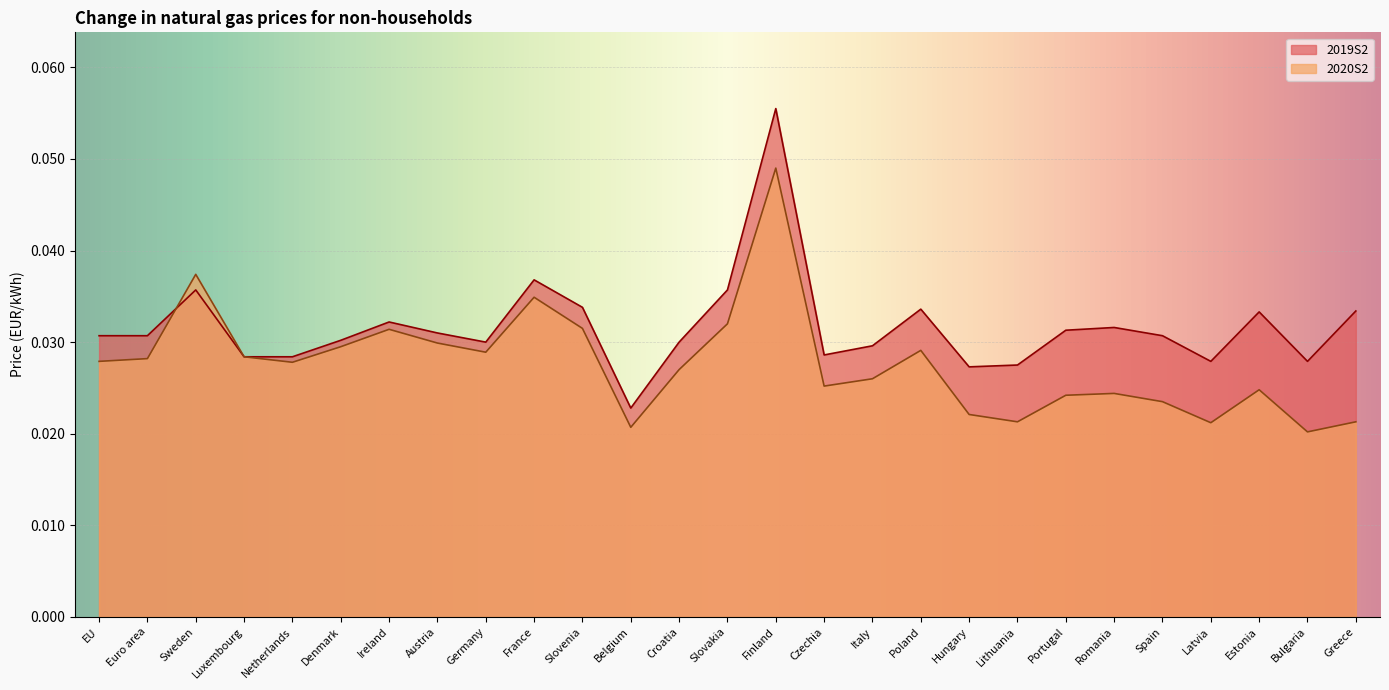

How many interior local peaks does the 2020S2 series have?

7